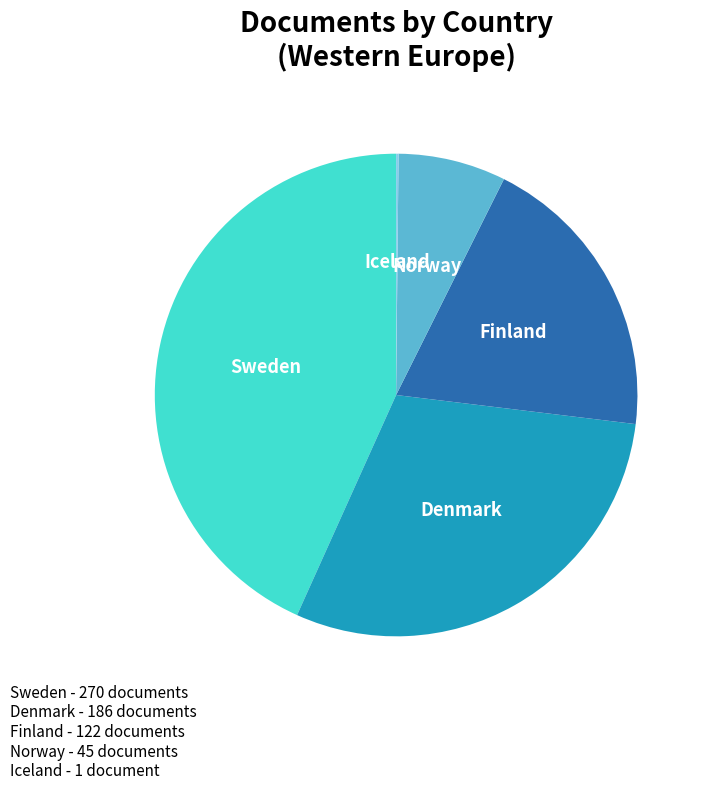

Approximately how many times larger is the value at Denmark compared to Finland?

1.5